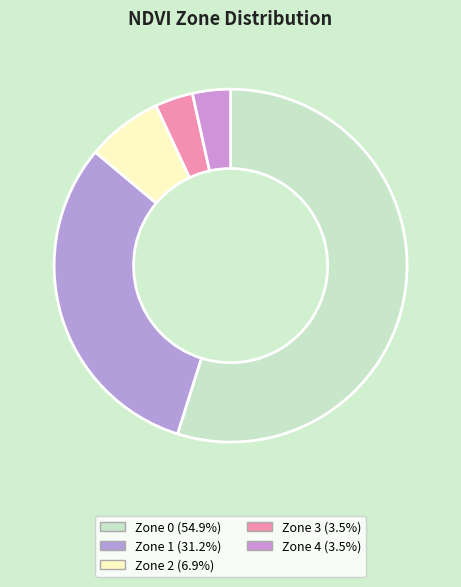

What is the largest slice in the pie chart?

Zone 0